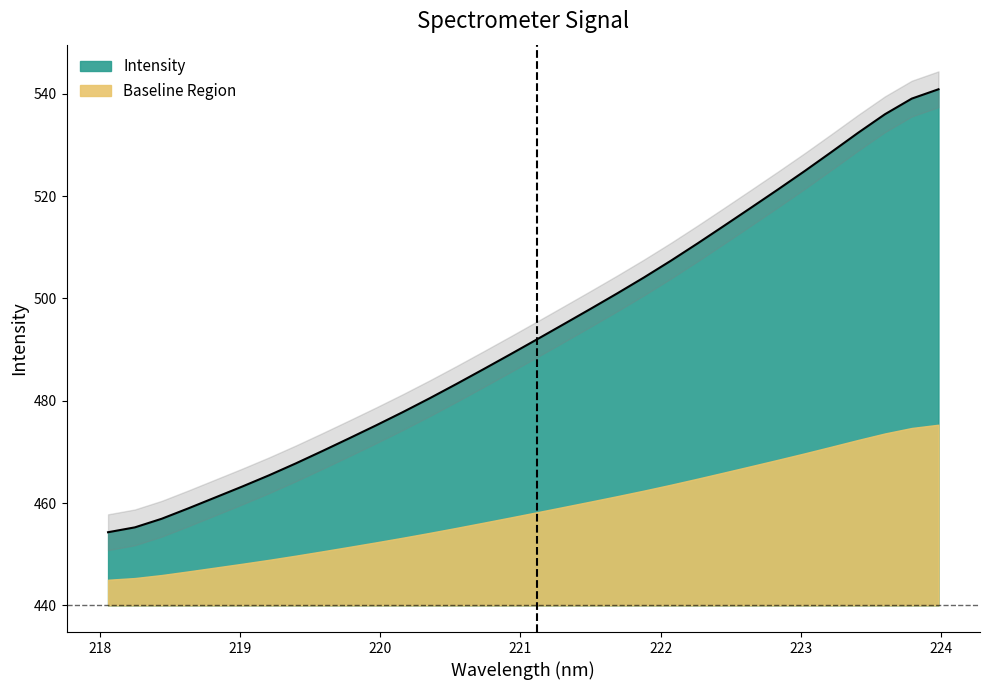

Read the value at 221.3083.

495.0